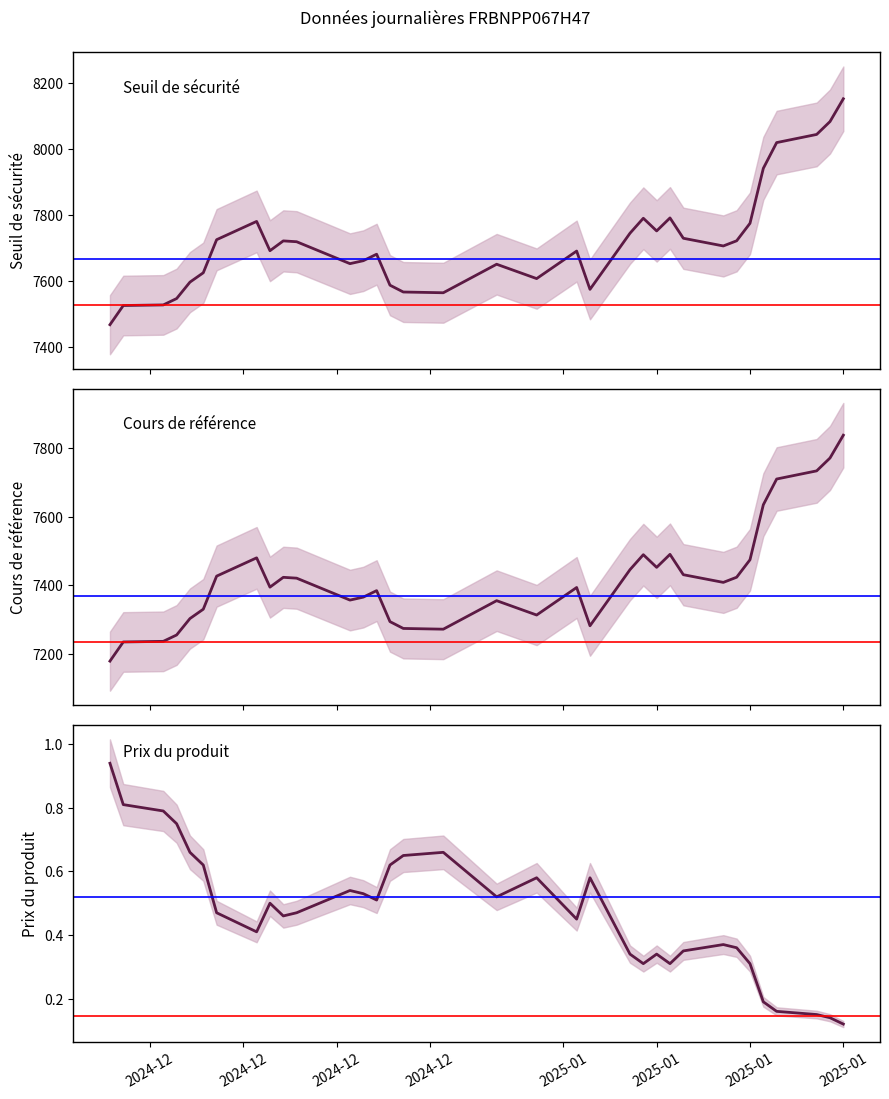

How many series are shown in this chart?

3